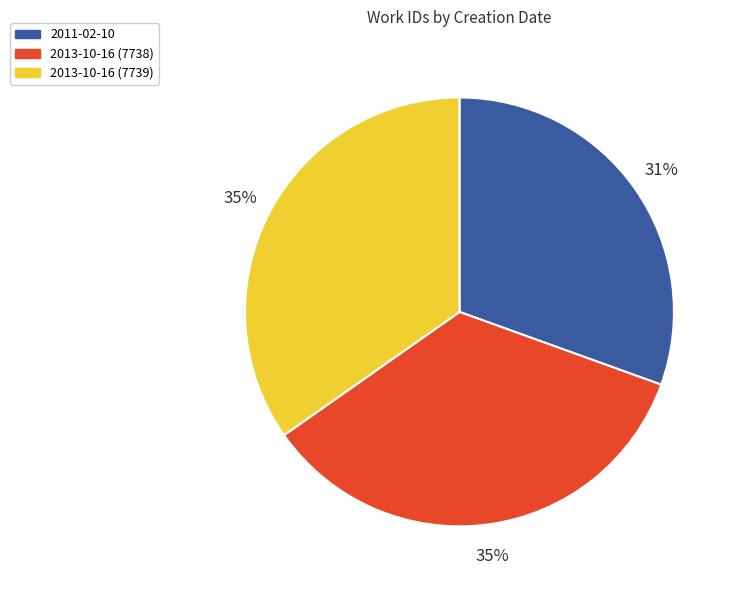

Which slice is the smallest?

2011-02-10